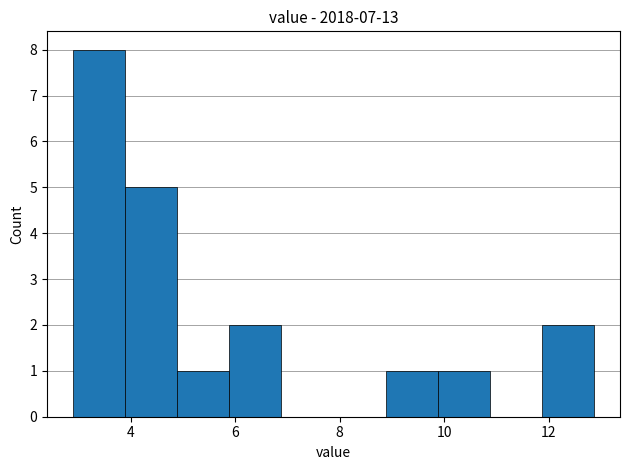

Reading left to right, list every bar in this chart as the range it spans on the x-axis followed by its height. Neither the bar edges nor the heights are printed on the chart, so give them approximately, as read against the axes.

3.0 to 3.8: 8
3.8 to 4.8: 5
4.8 to 5.8: 1
5.8 to 6.8: 2
6.8 to 7.8: 0
7.8 to 8.8: 0
8.8 to 9.8: 1
9.8 to 10.8: 1
10.8 to 11.8: 0
11.8 to 12.8: 2